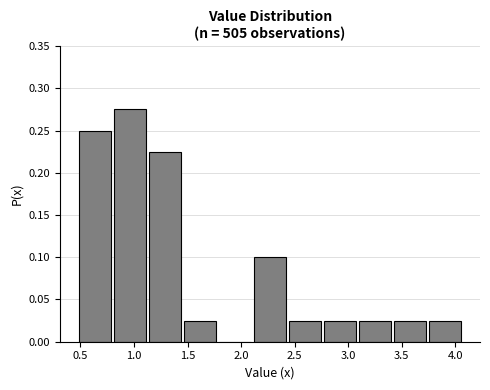

Reading left to right, transcribe this chart: for each bar, give the range it covers on the x-axis and its height. Neither the bar edges nor the heights are printed on the chart, so give them approximately, as read against the axes.

0.45 to 0.80: 0.250
0.80 to 1.10: 0.275
1.10 to 1.45: 0.225
1.45 to 1.80: 0.025
1.80 to 2.10: 0
2.10 to 2.45: 0.100
2.45 to 2.75: 0.025
2.75 to 3.10: 0.025
3.10 to 3.40: 0.025
3.40 to 3.75: 0.025
3.75 to 4.05: 0.025